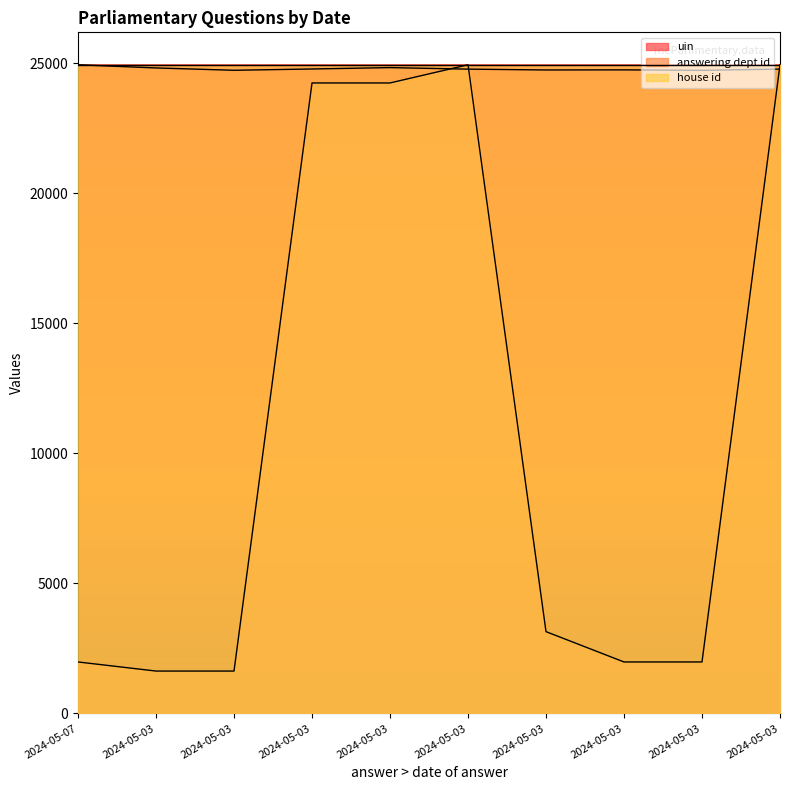

Does the chart display data point markers on the line(s)?

No